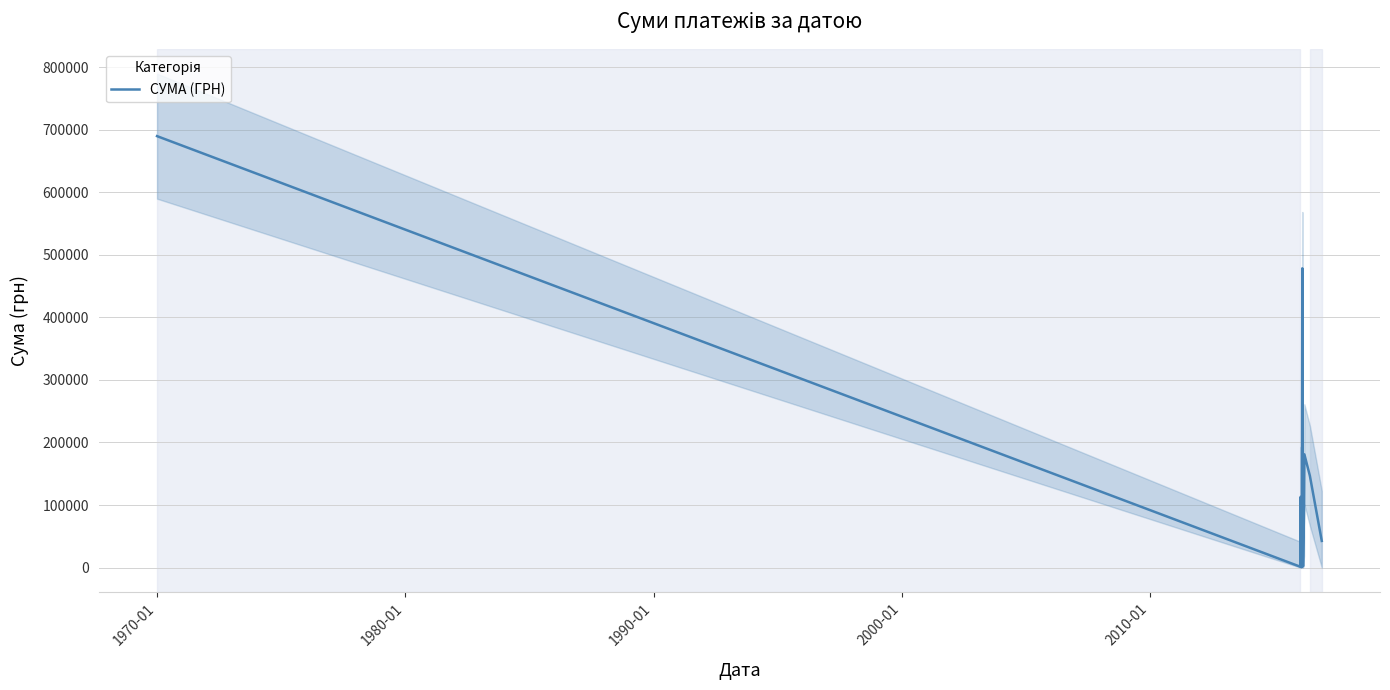

Count the number of categories in the chart.

14